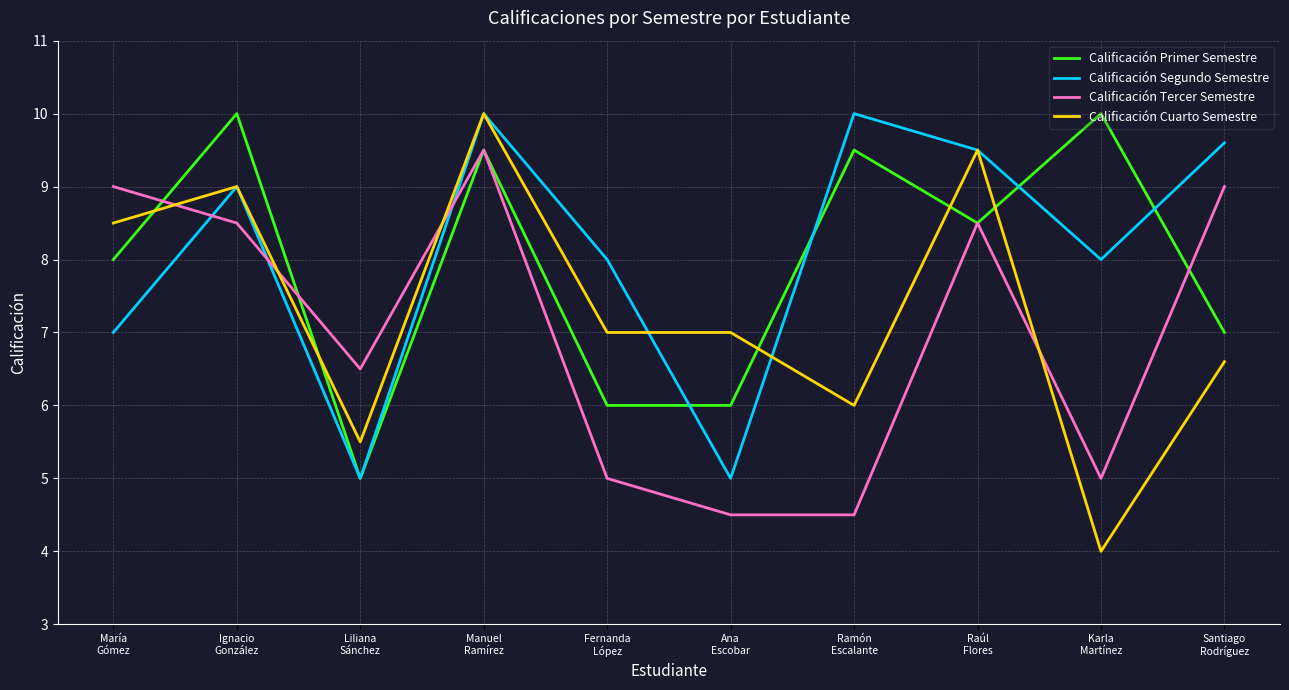

Is the value of Calificación Tercer Semestre at Santiago
Rodríguez greater than the value of Calificación Cuarto Semestre at Raúl
Flores?

No